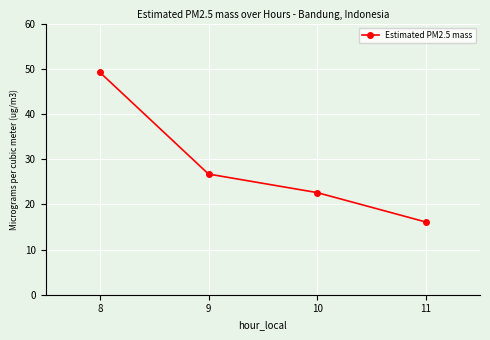

Is it true that the value at 10 is 22.6?

True